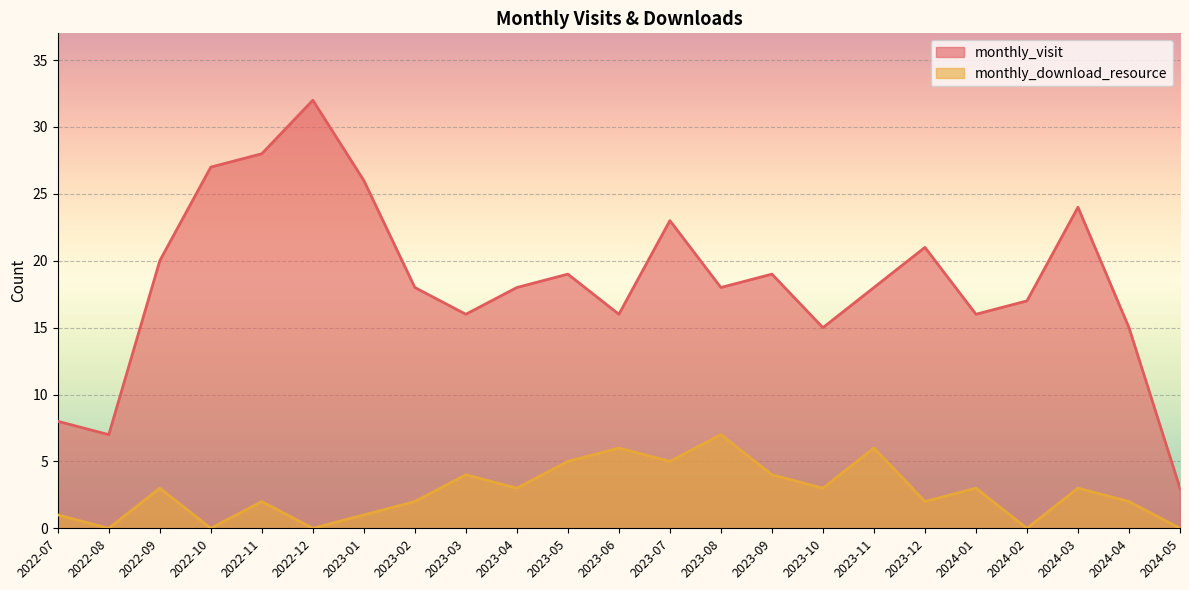

At which label does monthly_visit first exceed 18?

2022-09